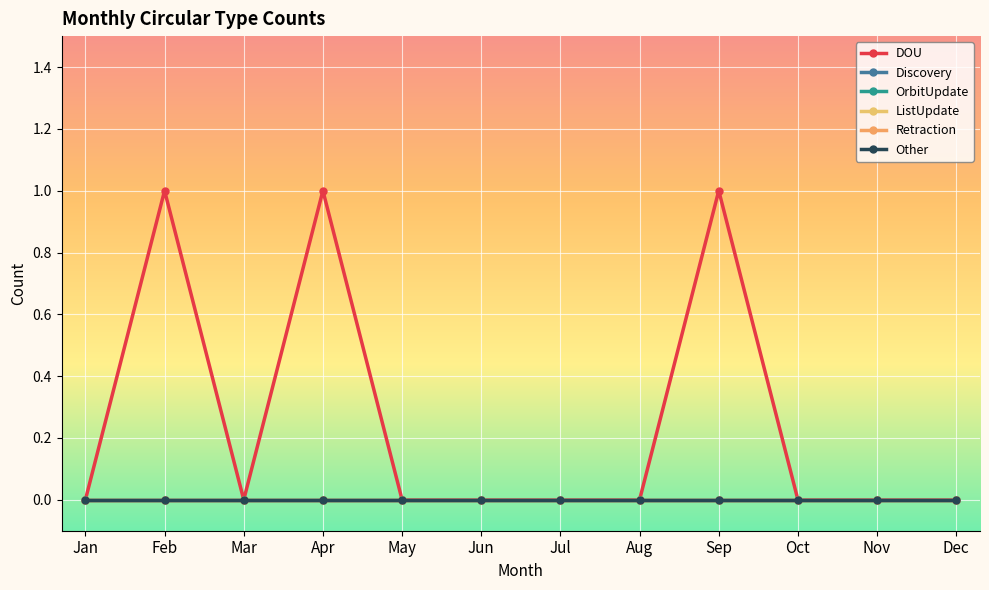

Does the chart have visible grid lines?

Yes